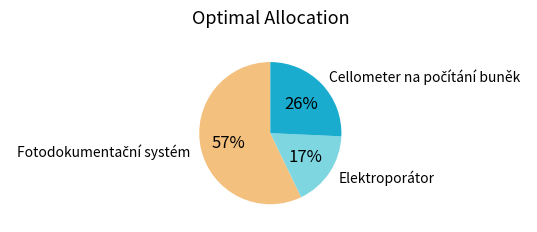

To the nearest percent, what is the average slice percentage?

33%